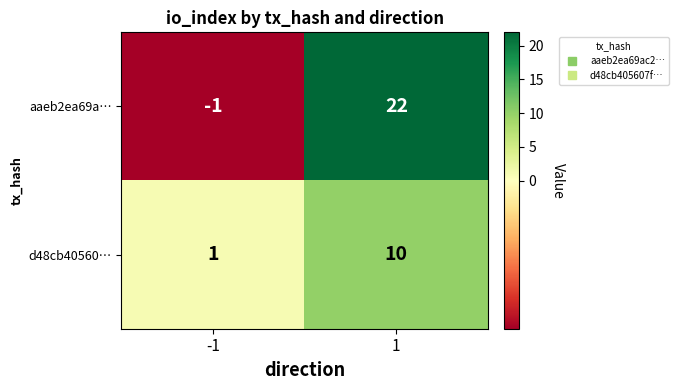

What is the maximum value for d48cb40560…?

10